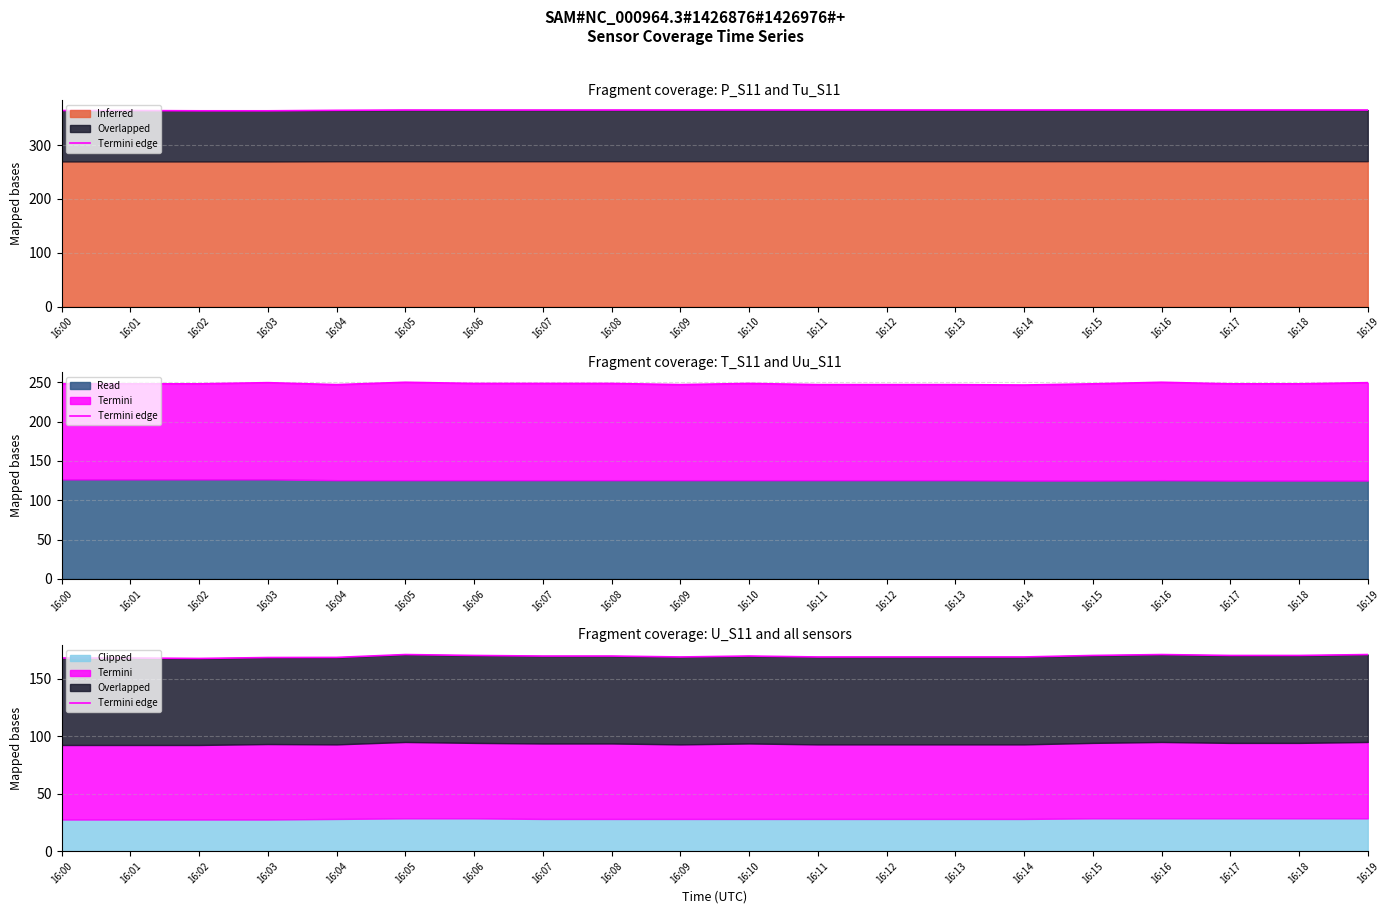

The value at 16:05 is 170.9. True or false?

True